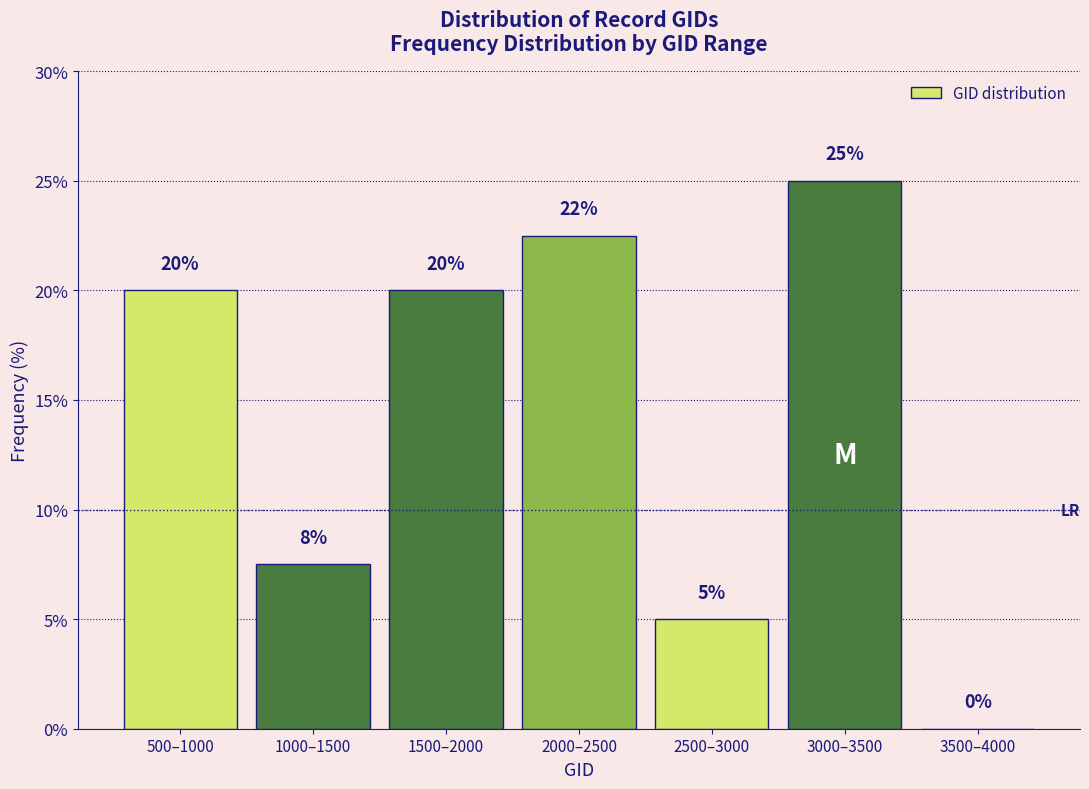

Between 1000–1500 and 1500–2000, which is larger?

1500–2000